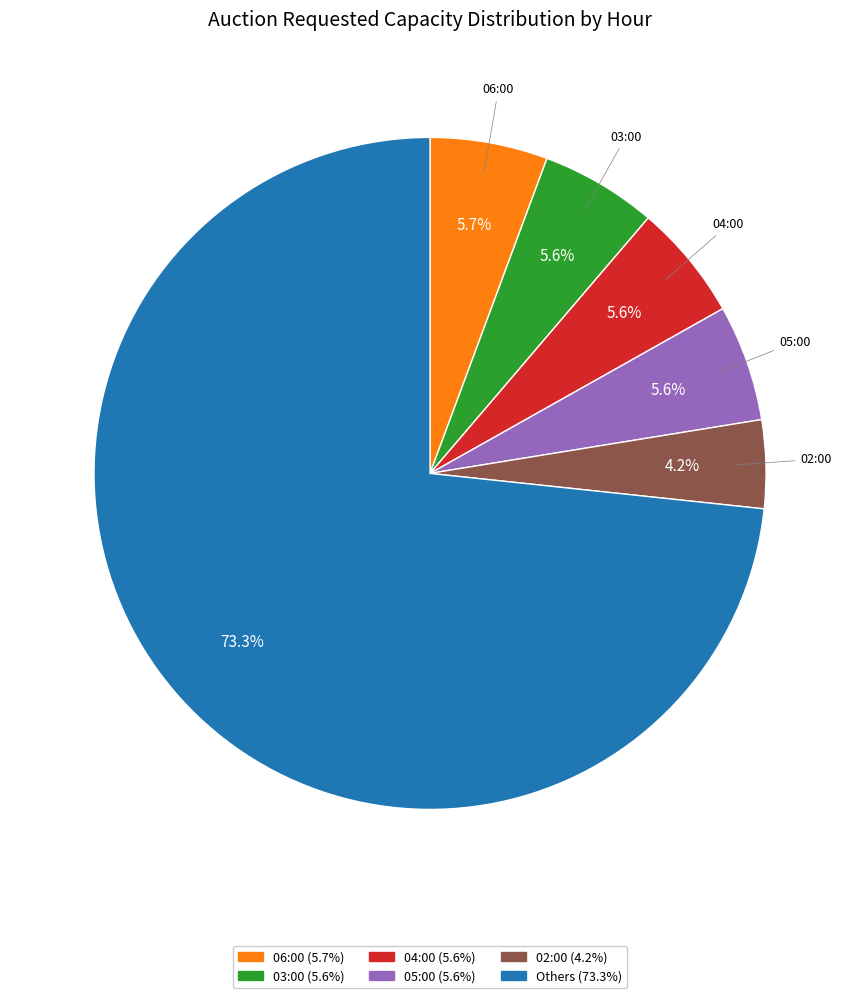

To the nearest percent, what is the difference between the largest and smallest slice percentages?

69%